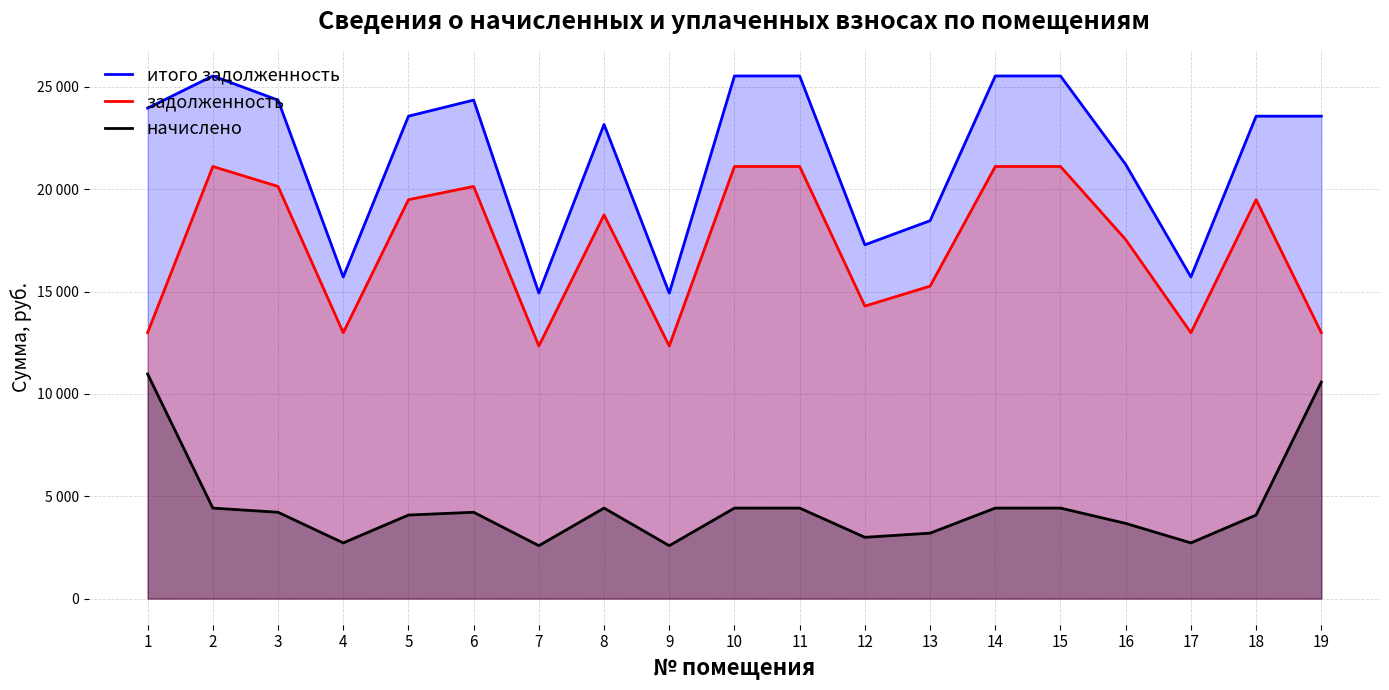

What is the greatest value displayed?

25537.2